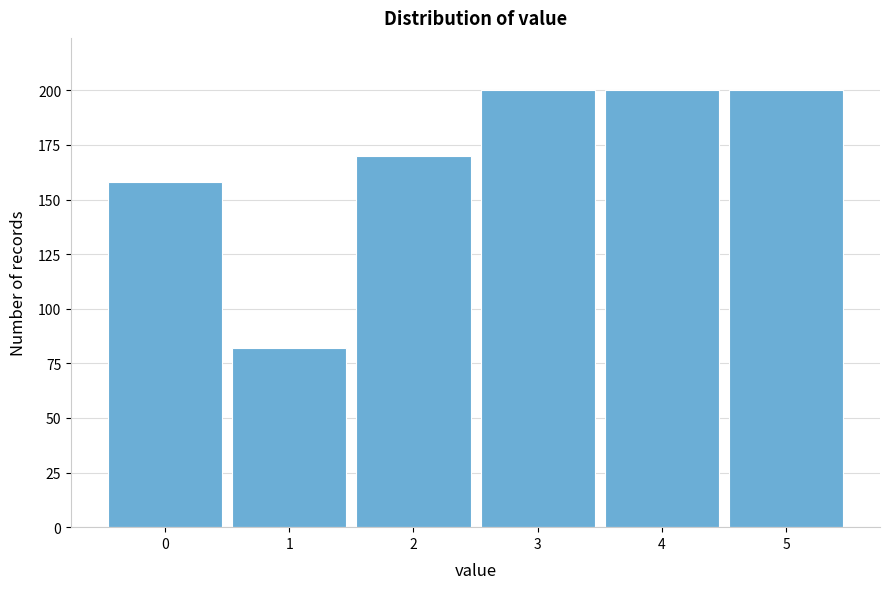

Reading right to left, list all the values displayed in this chart.

200	200	200	170	82	158